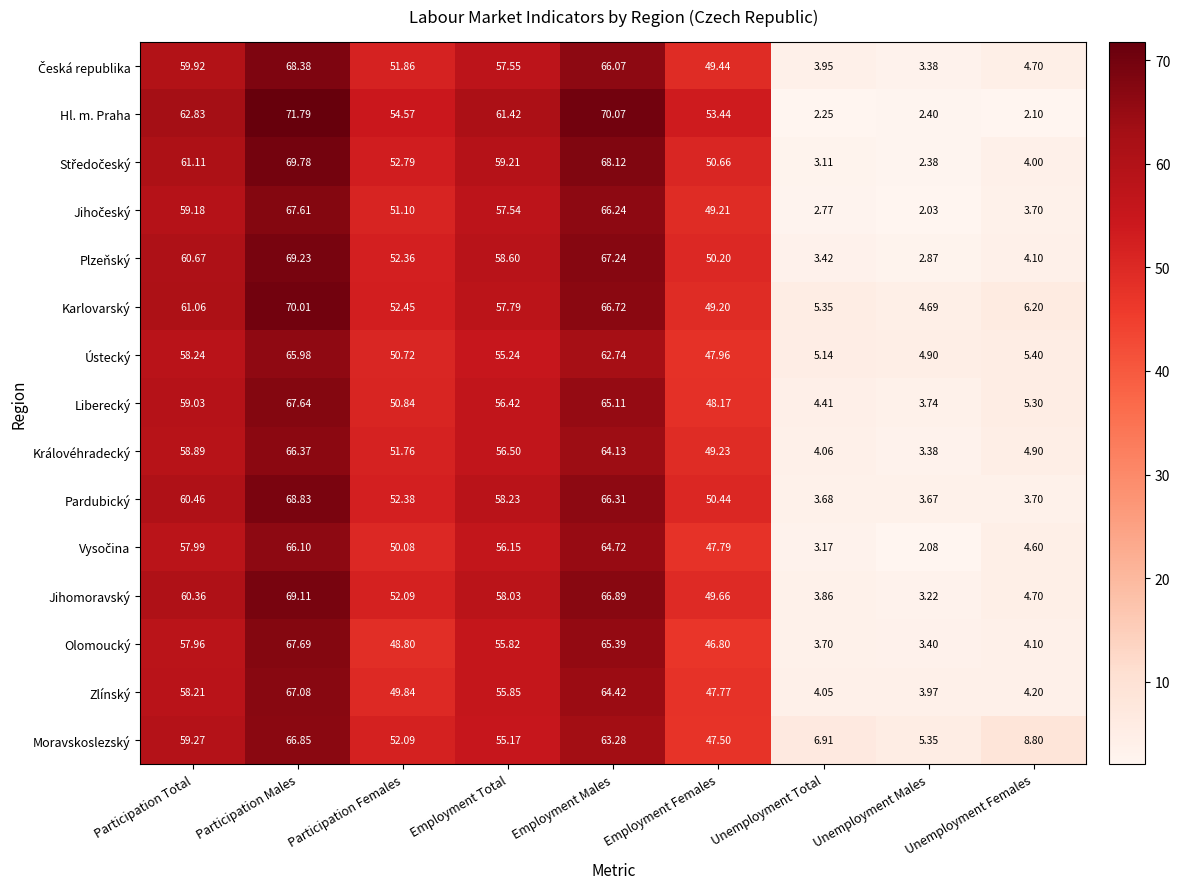

At which label is Hl. m. Praha closest to 36?

Employment Females